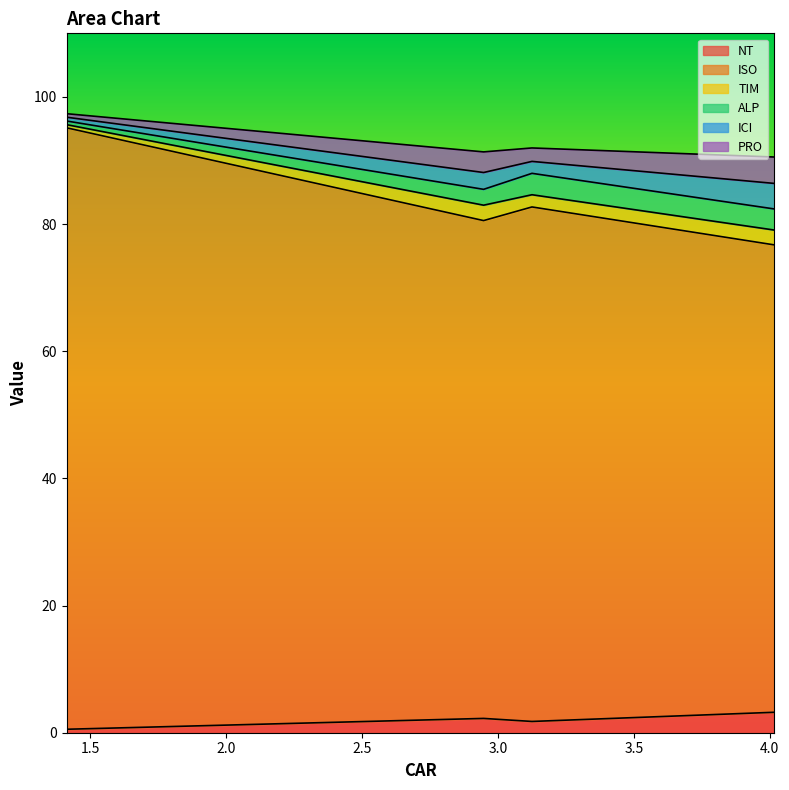

True or false: ISO and TIM cross at least once.

False